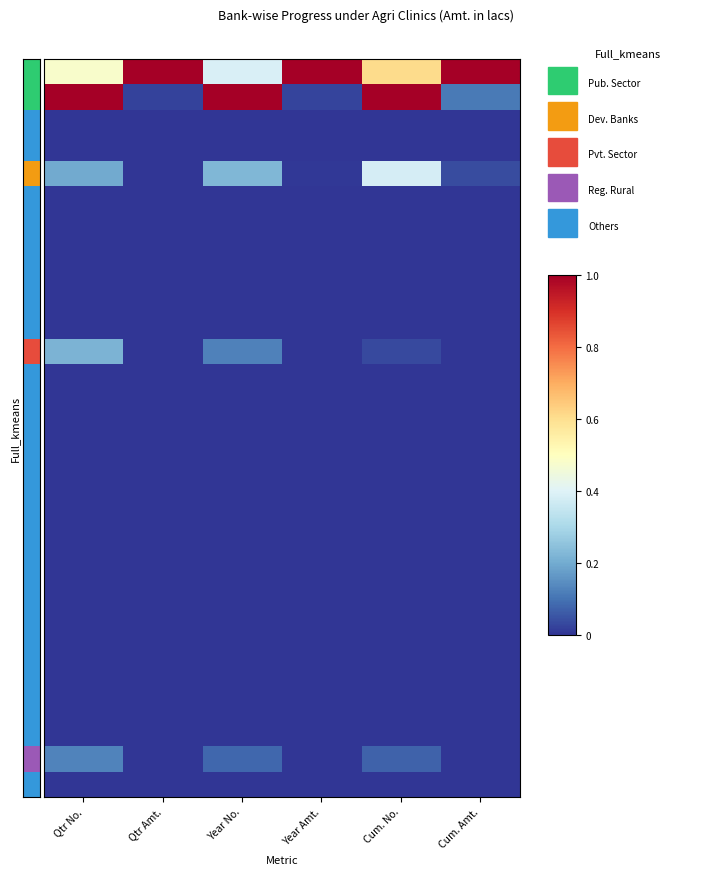

What is the total value across all series at Qtr Amt.?

1.0